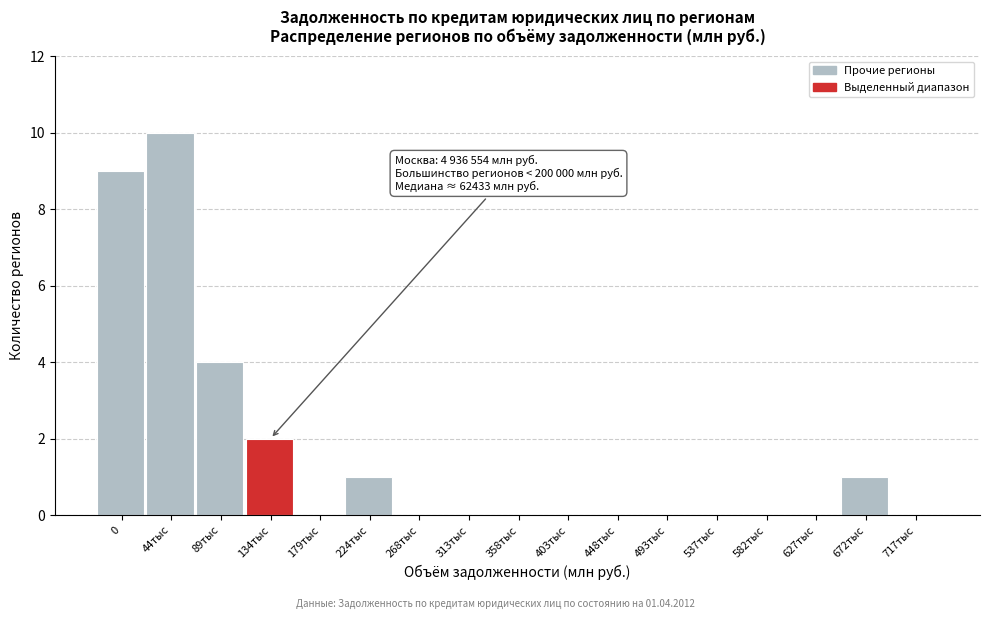

Reading left to right, transcribe all the data shown in this chart.

0=9	44тыс=10	89тыс=4	134тыс=2	179тыс=0	224тыс=1	268тыс=0	313тыс=0	358тыс=0	403тыс=0	448тыс=0	493тыс=0	537тыс=0	582тыс=0	627тыс=0	672тыс=1	717тыс=0